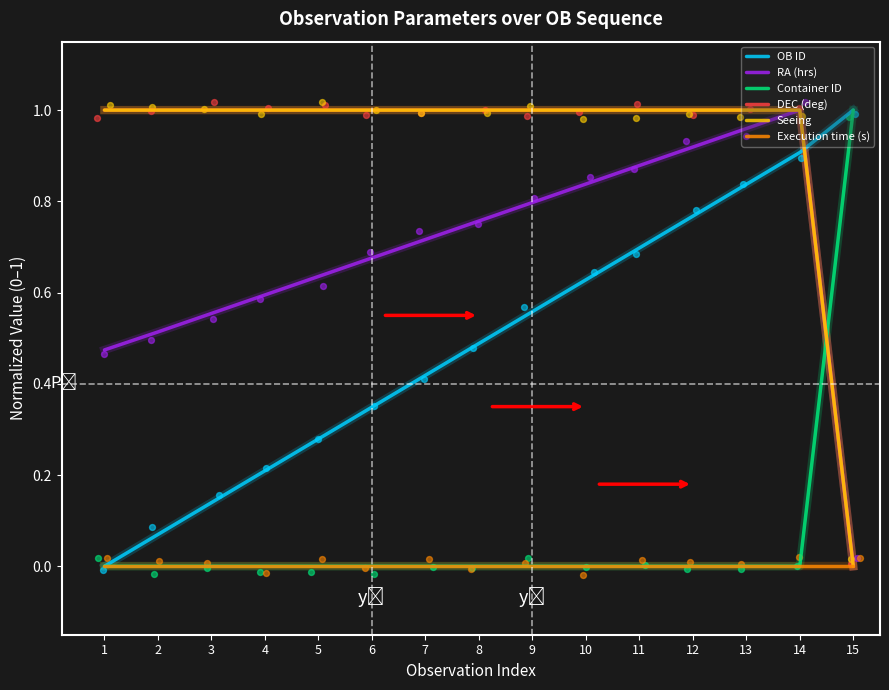

Which series contains the highest Y value?

OB ID